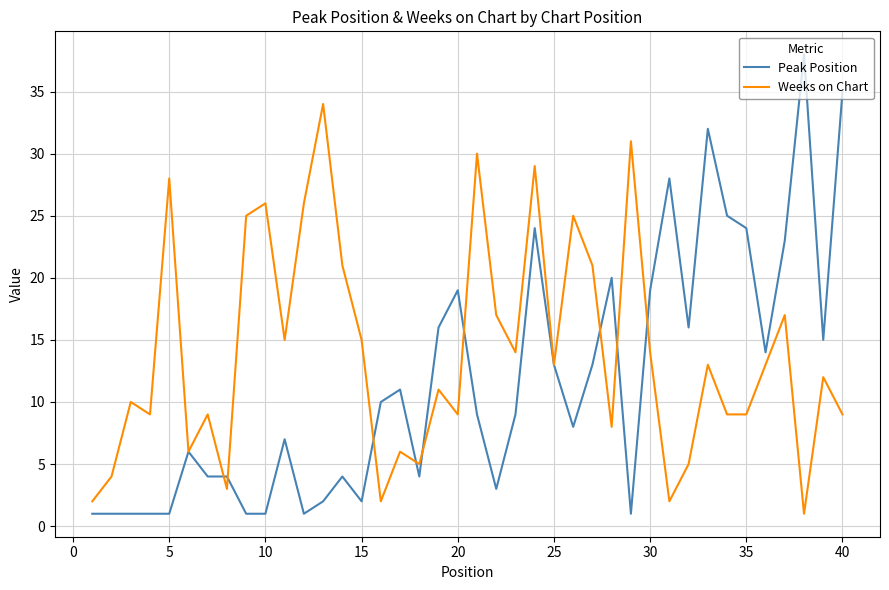

List the series in order of their overall mean, highest first.

Weeks on Chart, Peak Position